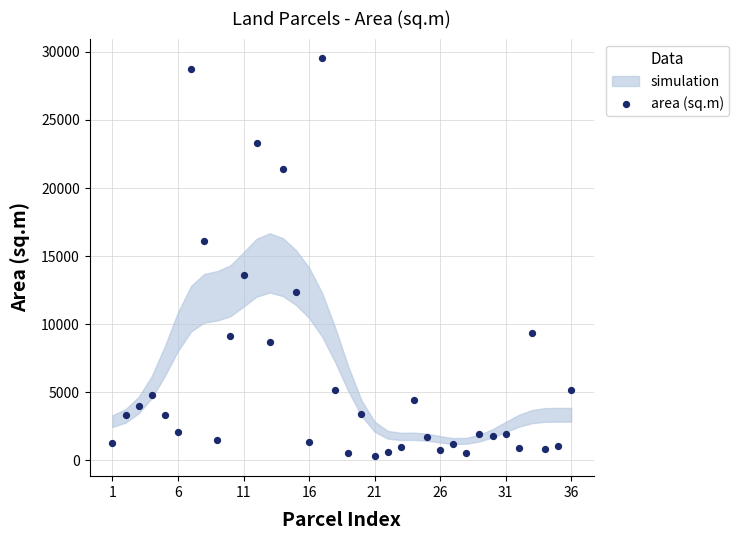

What is the range of Y values (max minus min)?

29216